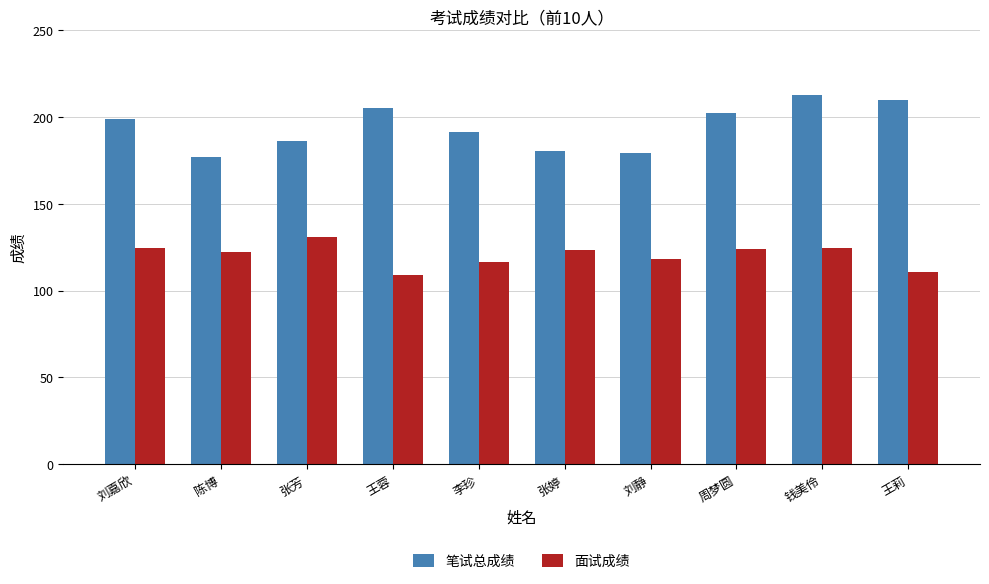

The value of 面试成绩 at 钱美伶 is 28.2. True or false?

False